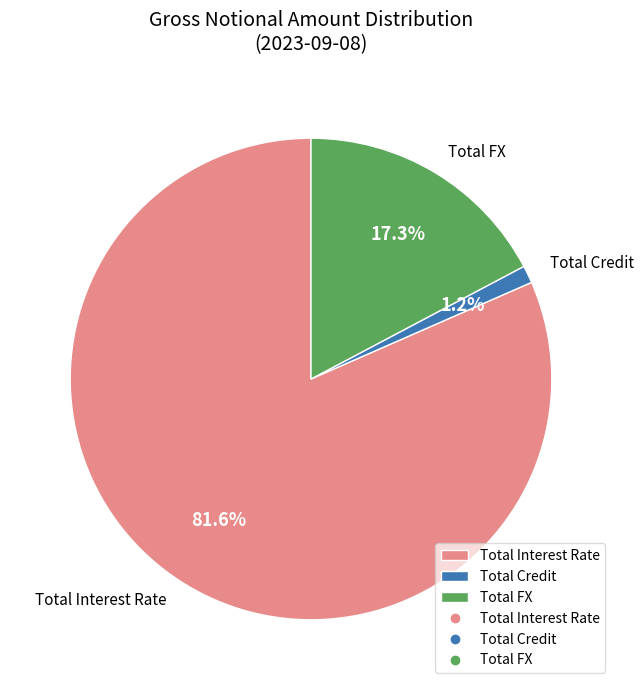

What percentage is the Total Interest Rate slice, to the nearest percent?

82%